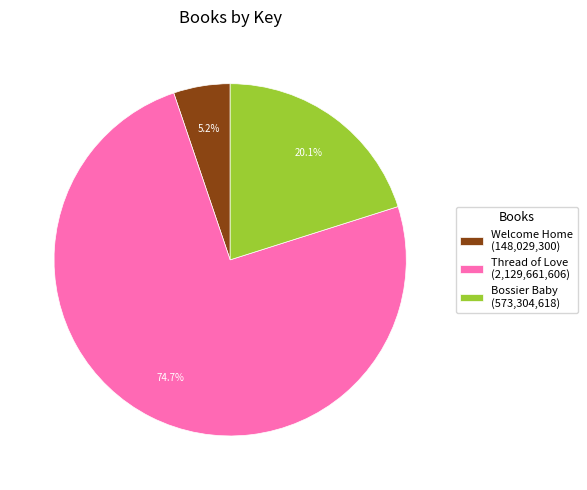

Is the sum of Bossier Baby and Thread of Love greater than half?

Yes